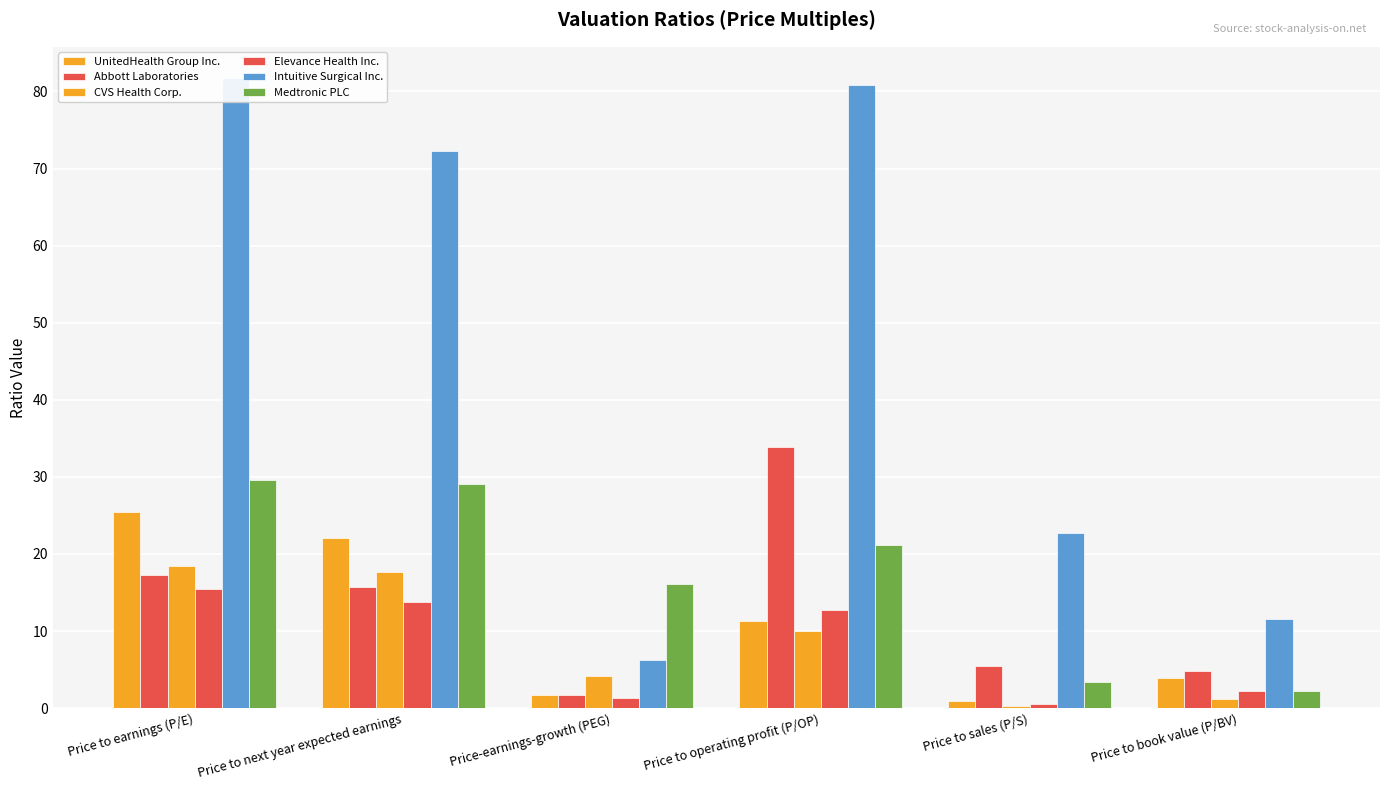

What is the value of the Medtronic PLC bar at the 3rd from the left?

16.1